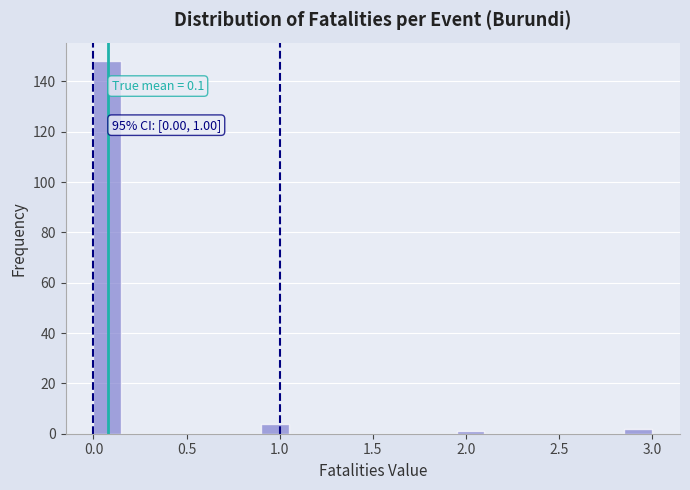

Read against the x-axis, roughly where is the centre of the tallest bar?

0.10